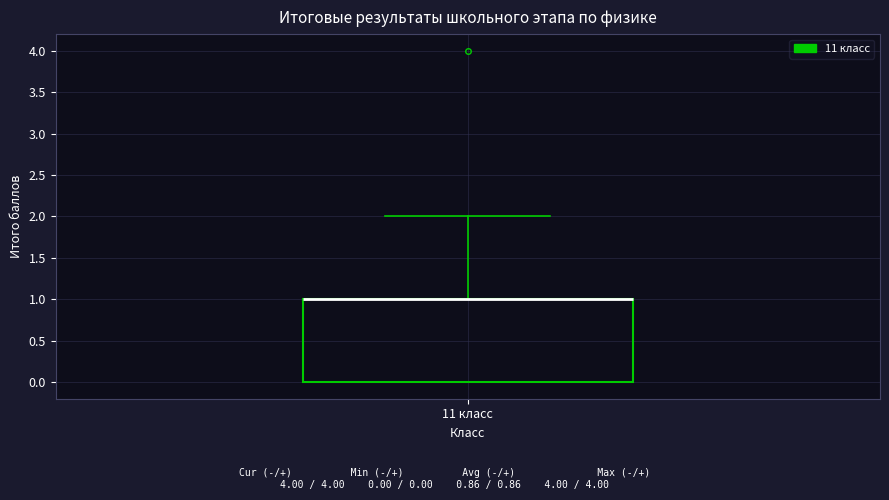

Where is the upper edge of the box for 11 класс on the y-axis? The values are not printed on the chart, so give them approximately, as read against the axis.

1